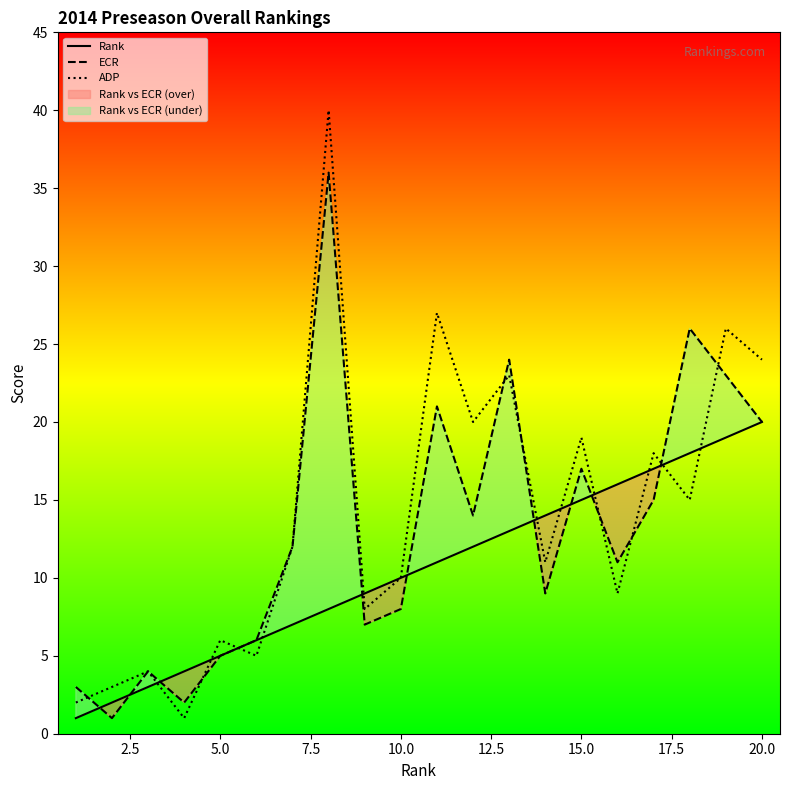

True or false: Rank has more than 2 points higher than both neighbors.

False